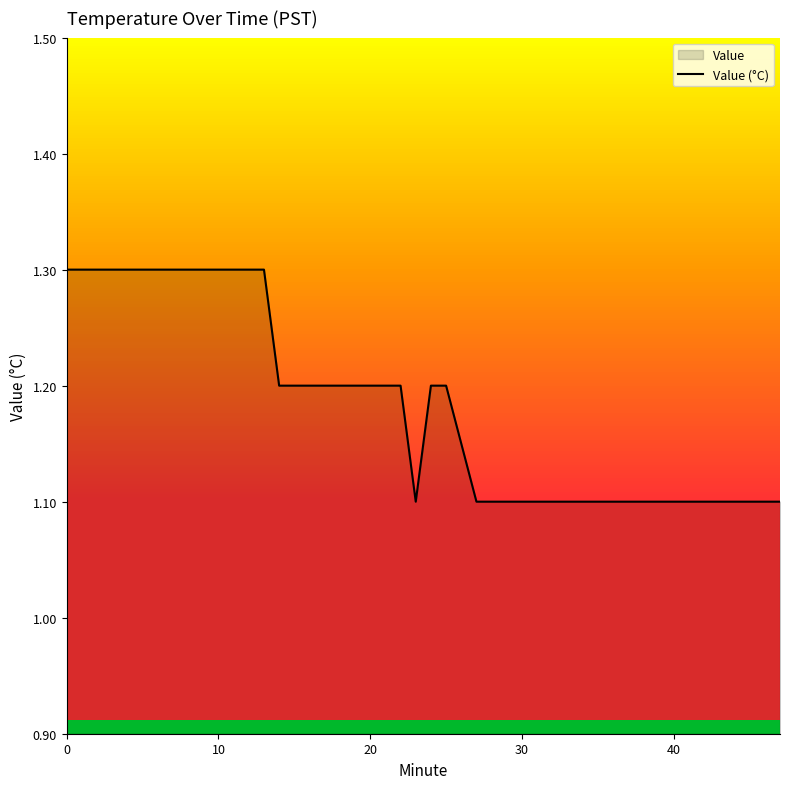

What is the smallest value displayed?

1.1